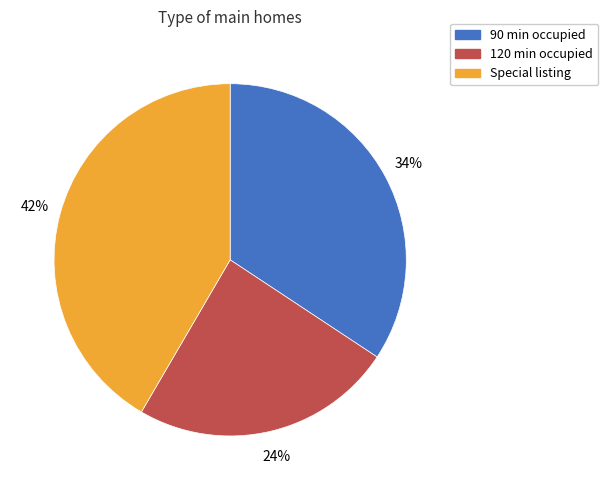

Is there any slice that represents more than half of the pie?

No